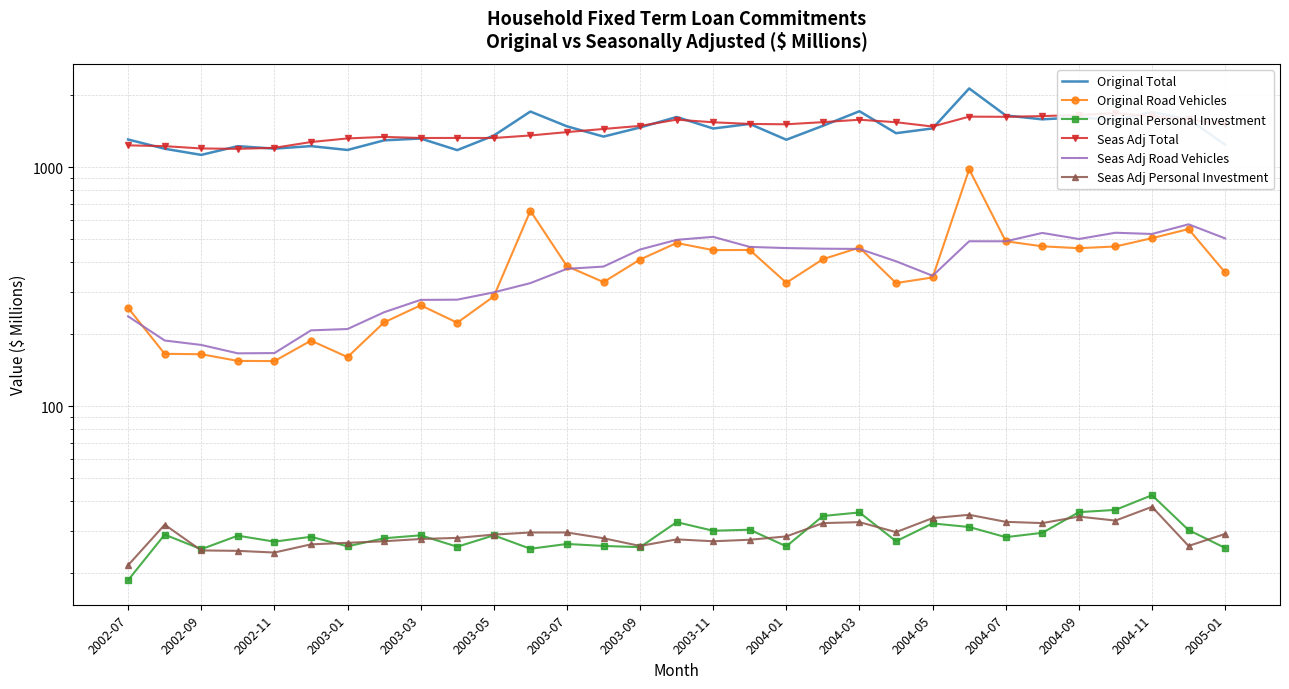

What is the total value across all series at 2004-03?

4276.5